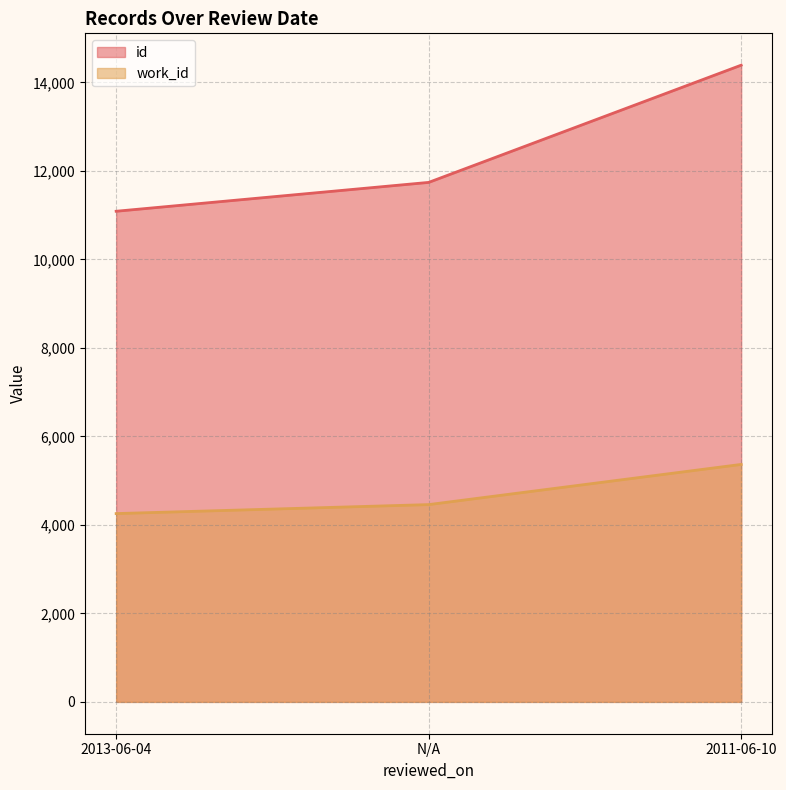

How many lines are shown in the chart?

2